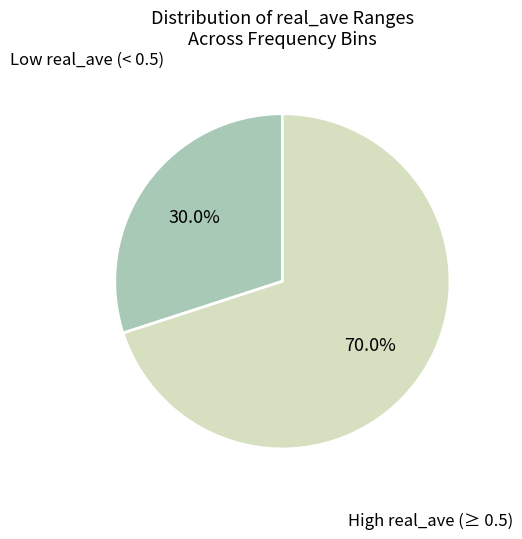

Approximately how many times larger is the value at High real_ave (≥ 0.5) compared to Low real_ave (< 0.5)?

2.3